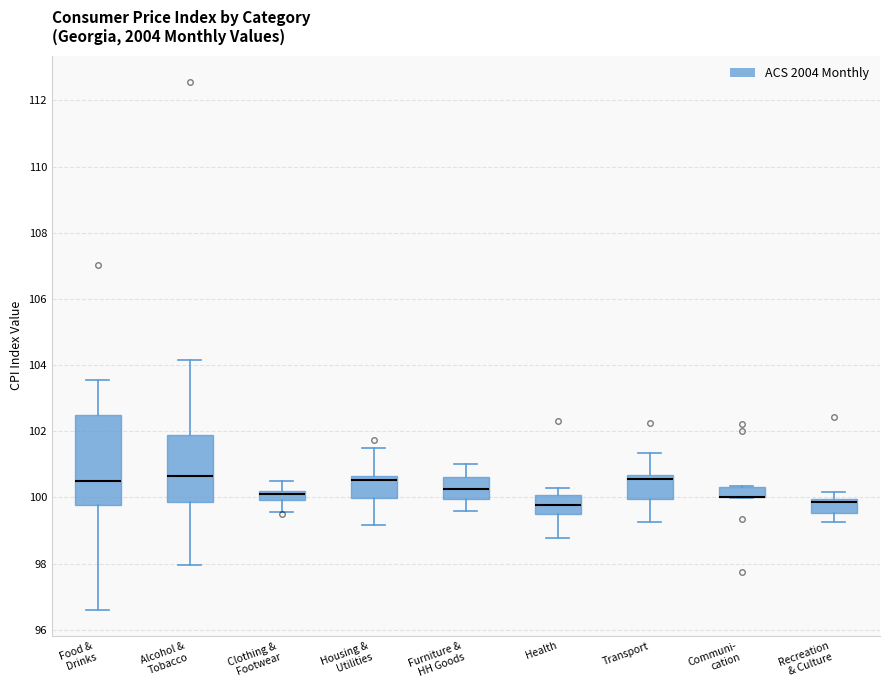

Comparing the boxes themselves (not the whiskers), which one is the tallest?

Food & Drinks